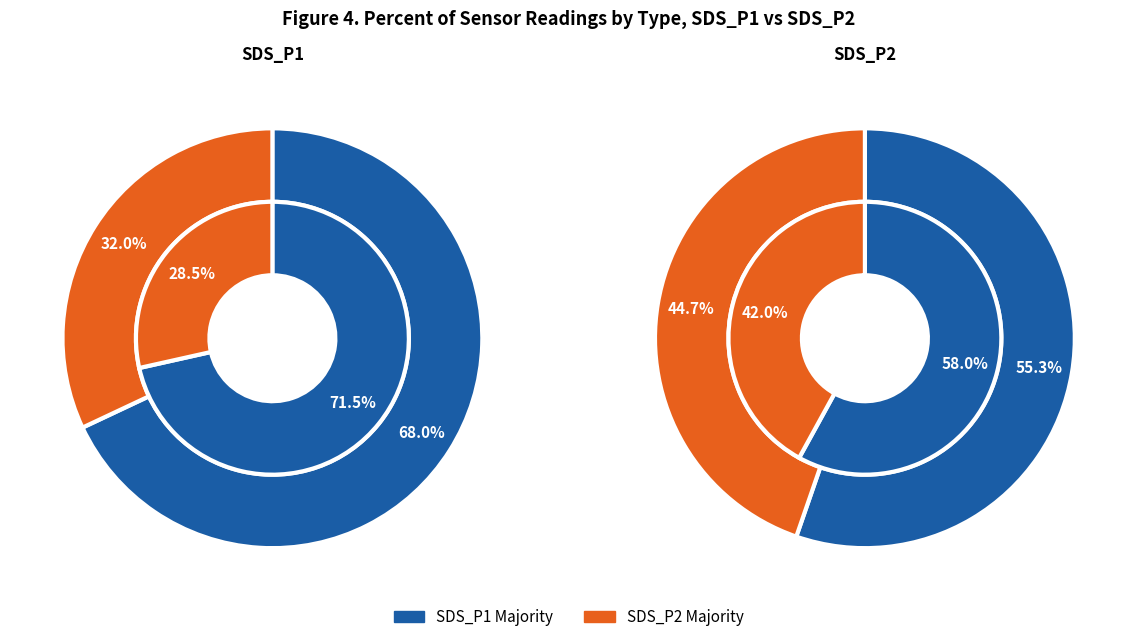

Which series has the widest spread of values?

SDS_P1